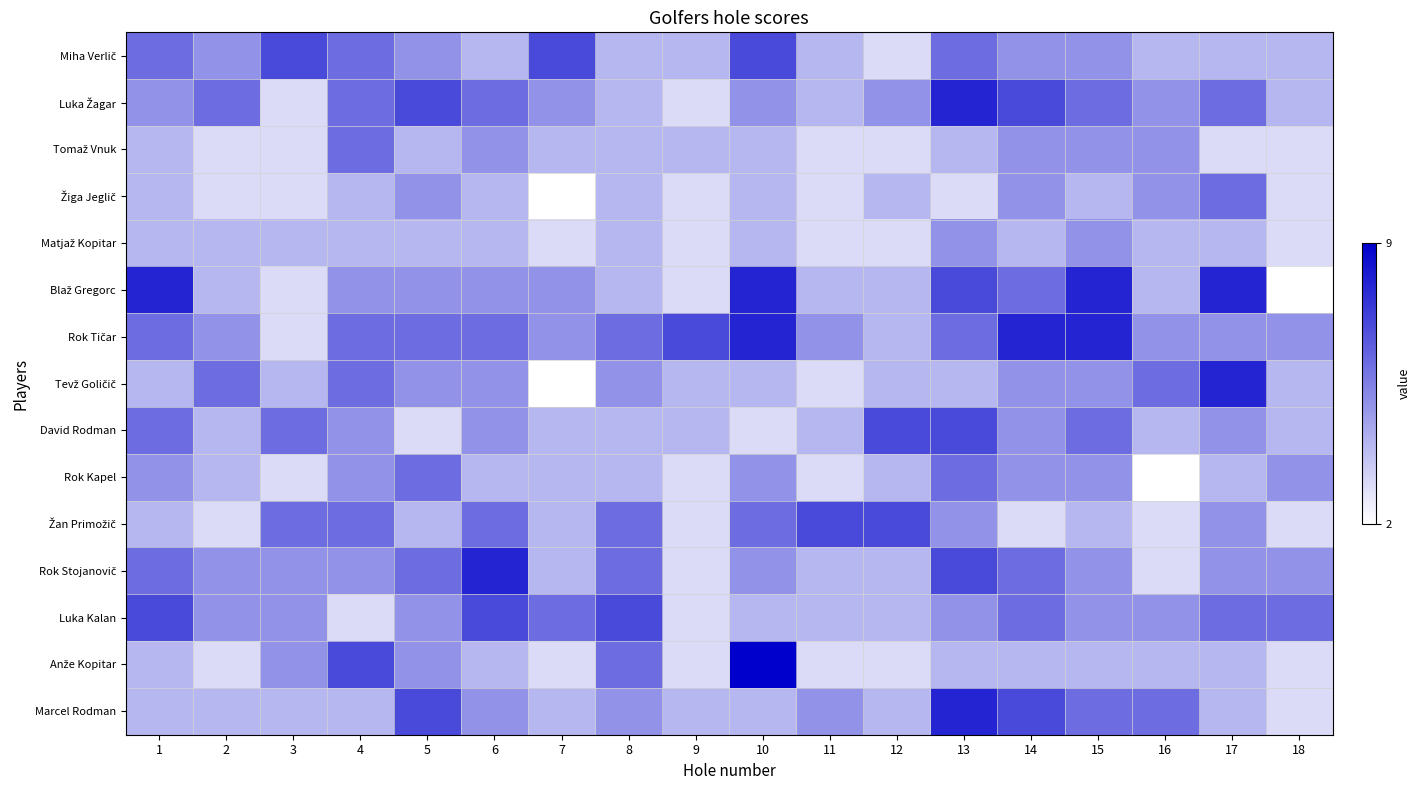

What is the spread (max minus min) of values at 1?

4